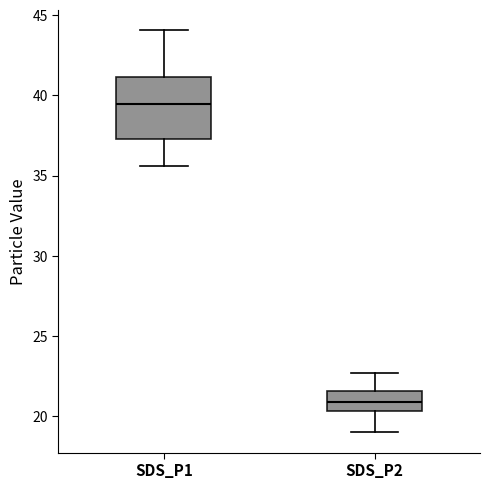

Reading left to right, transcribe this box plot: for each box, give where its median line is, the range the box spans, and where its two whiskers end, as read against the y-axis. The values are not printed on the chart, so give them approximately, as read against the axis.

SDS_P1: median 39.5, box 37.5 to 41.0, whiskers 35.5 to 44.0
SDS_P2: median 21.0, box 20.5 to 21.5, whiskers 19.0 to 22.5